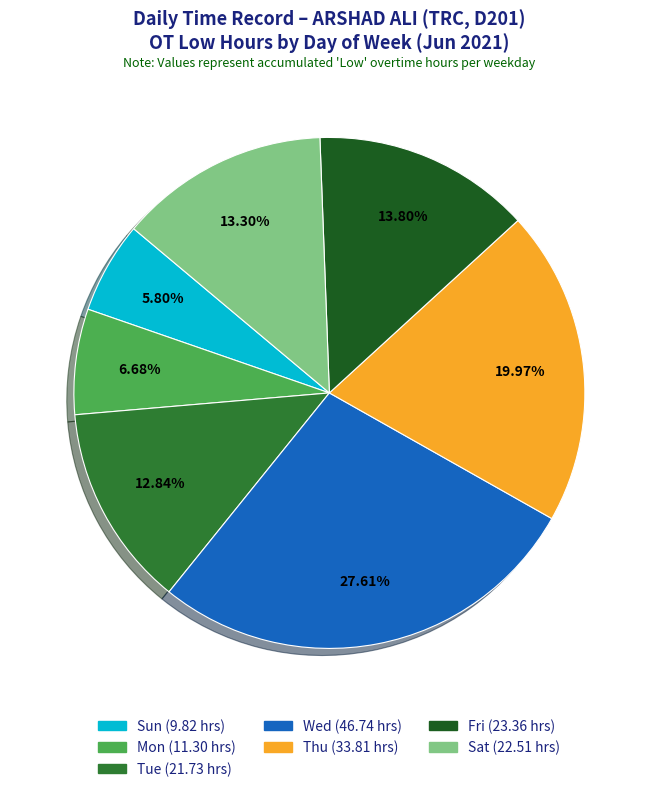

How many slices are in this pie chart?

7